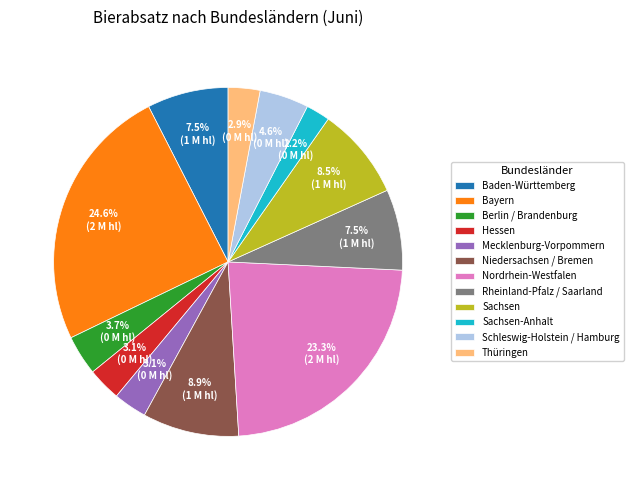

Is there a majority slice in this chart?

No